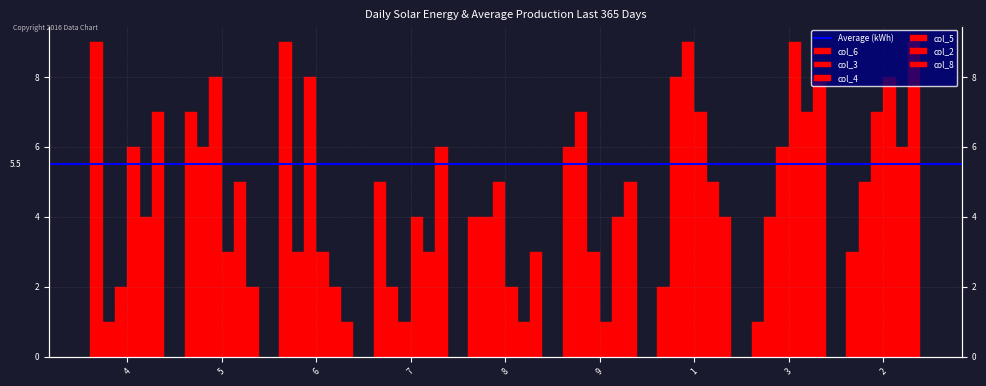

What is the minimum value shown in the chart?

1